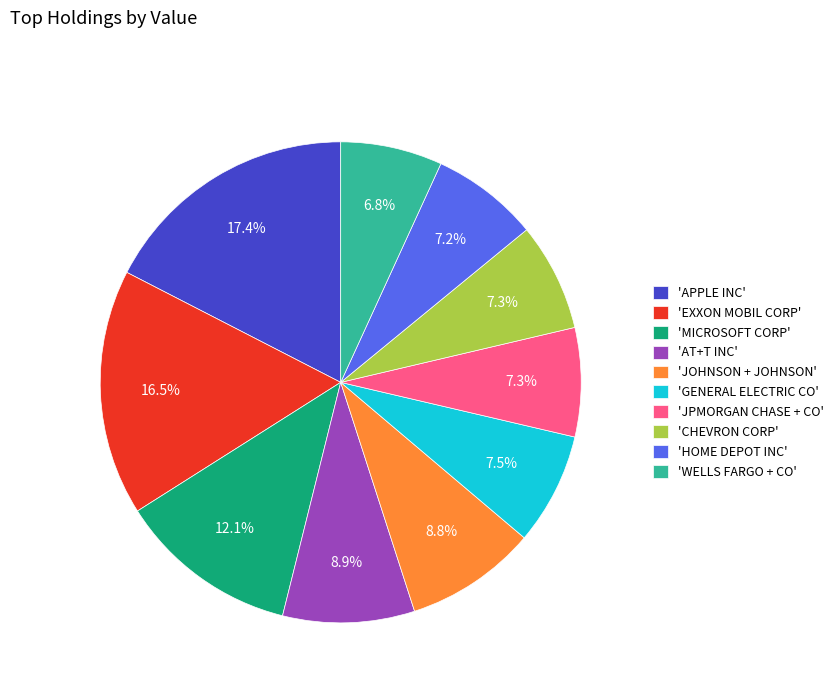

Which has a higher value, 'MICROSOFT CORP' or 'WELLS FARGO + CO'?

'MICROSOFT CORP'